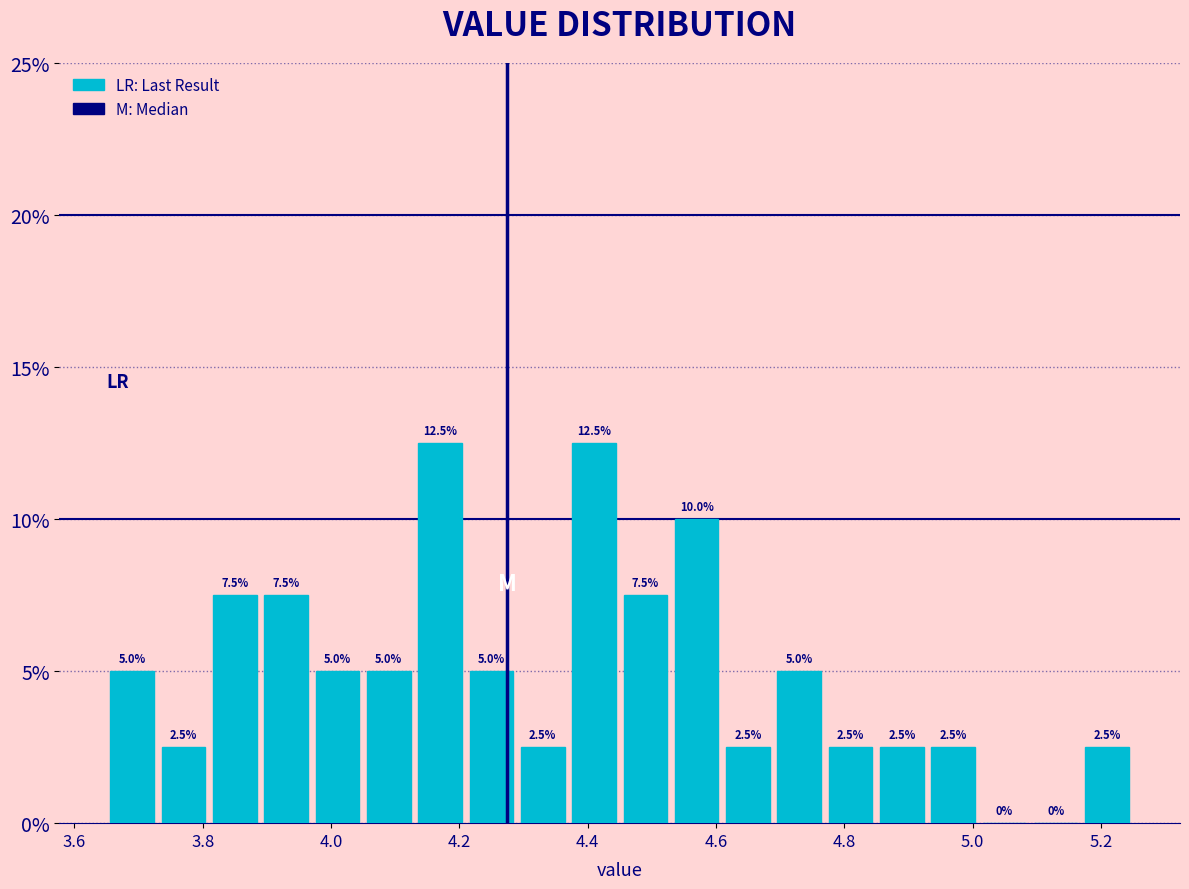

How tall is the bar that spans 3.73 to 3.81 on the x-axis? The bar edges are not printed on the chart, so give them approximately, as read against the axis.

2.5